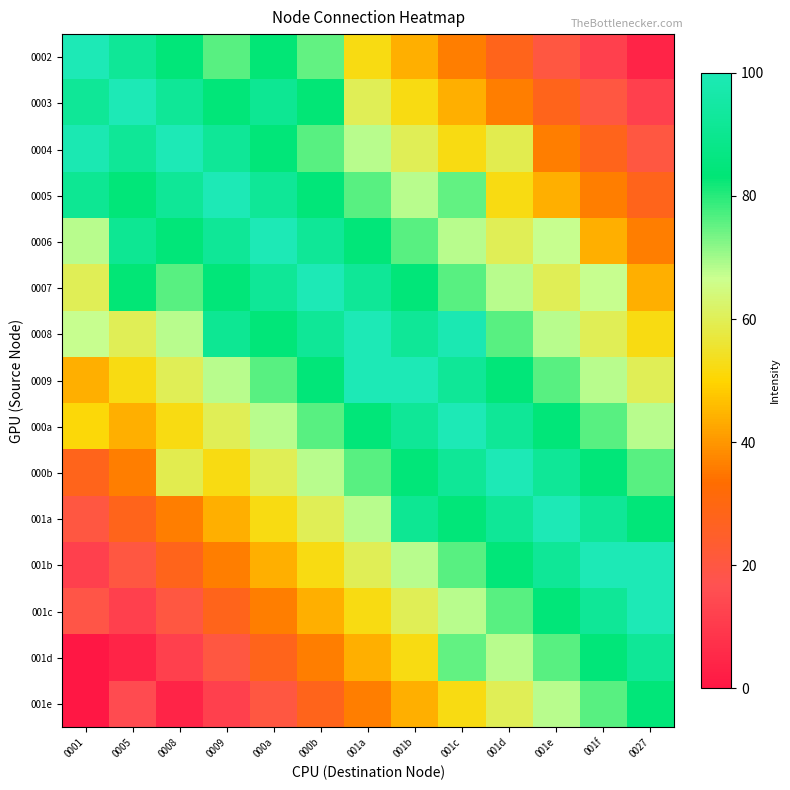

Reading left to right, list all the values displayed in this chart.

0002: 0001=100	0005=92	0008=84	0009=76	000a=83	000b=75	001a=52	001b=44	001c=36	001d=28	001e=20	001f=12	0027=4
0003: 0001=92	0005=100	0008=92	0009=84	000a=91	000b=83	001a=60	001b=52	001c=44	001d=36	001e=28	001f=20	0027=12
0004: 0001=99	0005=92	0008=100	0009=92	000a=84	000b=76	001a=68	001b=60	001c=52	001d=59	001e=36	001f=28	0027=20
0005: 0001=91	0005=84	0008=92	0009=100	000a=92	000b=84	001a=76	001b=68	001c=75	001d=52	001e=44	001f=36	0027=28
0006: 0001=68	0005=91	0008=84	0009=92	000a=100	000b=92	001a=84	001b=76	001c=68	001d=60	001e=67	001f=44	0027=36
0007: 0001=60	0005=83	0008=76	0009=84	000a=92	000b=100	001a=92	001b=84	001c=76	001d=68	001e=60	001f=67	0027=44
0008: 0001=67	0005=60	0008=68	0009=91	000a=84	000b=92	001a=100	001b=92	001c=99	001d=76	001e=68	001f=60	0027=52
0009: 0001=44	0005=52	0008=60	0009=68	000a=76	000b=84	001a=100	001b=100	001c=92	001d=84	001e=76	001f=68	0027=60
000a: 0001=51	0005=44	0008=52	0009=60	000a=68	000b=76	001a=84	001b=92	001c=100	001d=92	001e=84	001f=76	0027=68
000b: 0001=28	0005=36	0008=59	0009=52	000a=60	000b=68	001a=76	001b=84	001c=92	001d=100	001e=92	001f=84	0027=76
001a: 0001=20	0005=28	0008=36	0009=44	000a=52	000b=60	001a=68	001b=91	001c=84	001d=92	001e=100	001f=92	0027=84
001b: 0001=12	0005=20	0008=28	0009=36	000a=44	000b=52	001a=60	001b=68	001c=76	001d=84	001e=92	001f=100	0027=100
001c: 0001=19	0005=12	0008=20	0009=28	000a=36	000b=44	001a=52	001b=60	001c=68	001d=76	001e=84	001f=92	0027=100
001d: 0001=0	0005=4	0008=12	0009=20	000a=28	000b=36	001a=44	001b=52	001c=75	001d=68	001e=76	001f=84	0027=92
001e: 0001=0	0005=15	0008=4	0009=12	000a=20	000b=28	001a=36	001b=44	001c=52	001d=60	001e=68	001f=76	0027=84